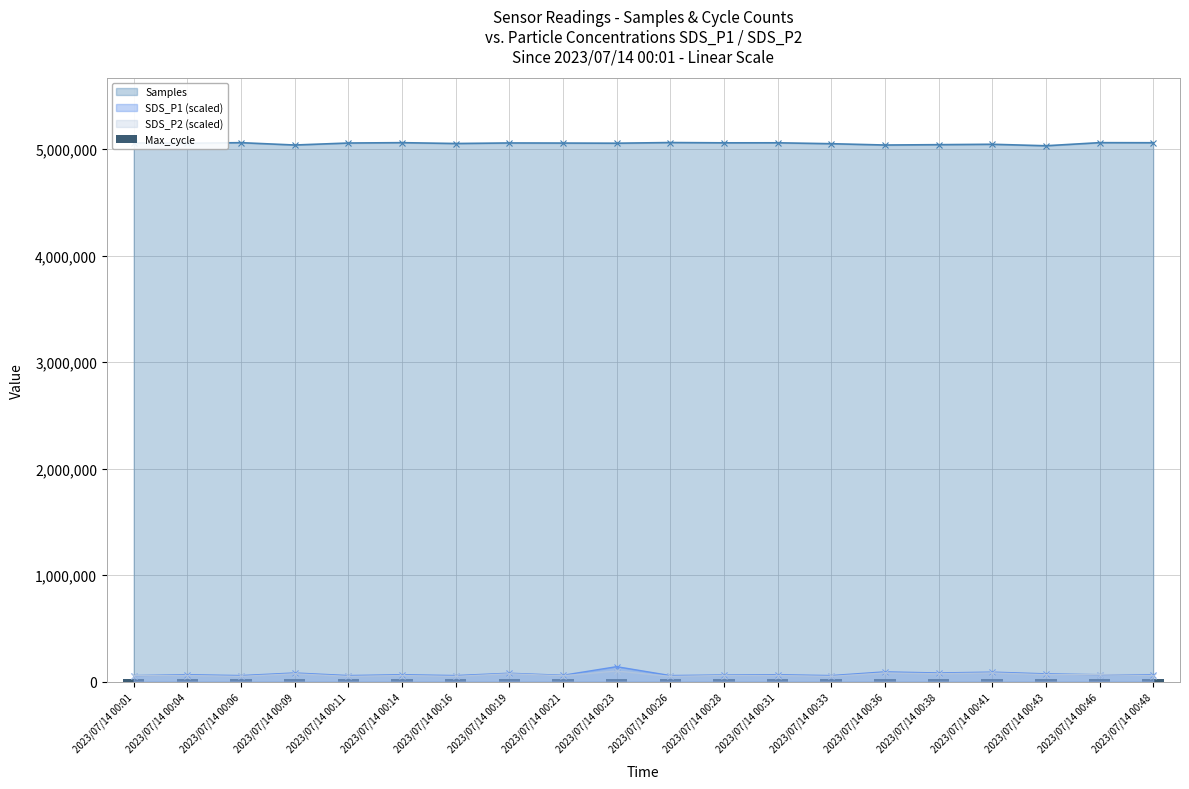

True or false: Samples and SDS_P2 (scaled) intersect in this chart.

False